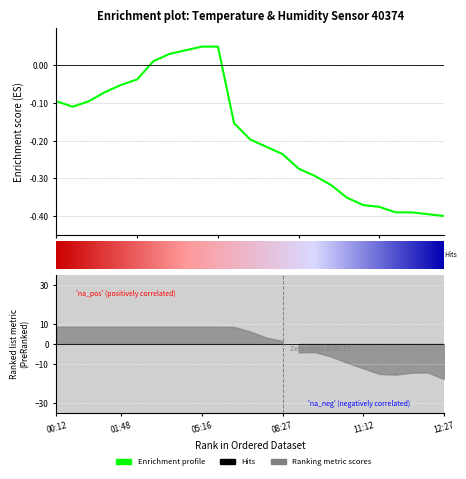

Reading left to right, transcribe all the data shown in this chart.

00:12=-0.1	00:37=-0.1	01:01=-0.1	01:29=-0.1	01:48=-0.1	02:14=-0.0	03:30=0.0	04:16=0.0	04:52=0.0	05:16=0.1	05:23=0.1	07:30=-0.2	07:52=-0.2	08:14=-0.2	08:27=-0.2	09:06=-0.3	09:31=-0.3	10:06=-0.3	10:47=-0.4	11:12=-0.4	11:28=-0.4	11:37=-0.4	11:49=-0.4	12:04=-0.4	12:27=-0.4